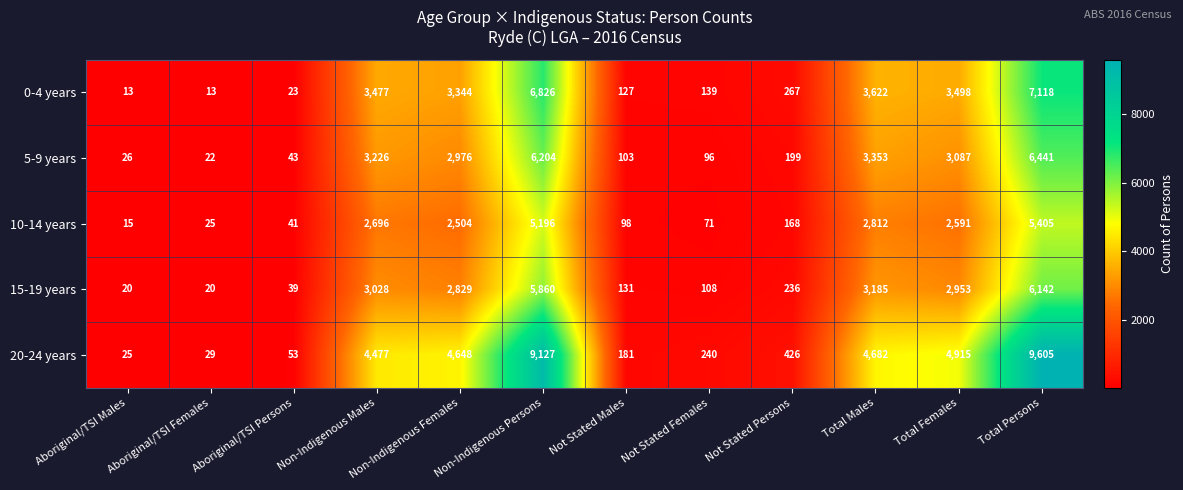

What is the smallest value displayed?

13